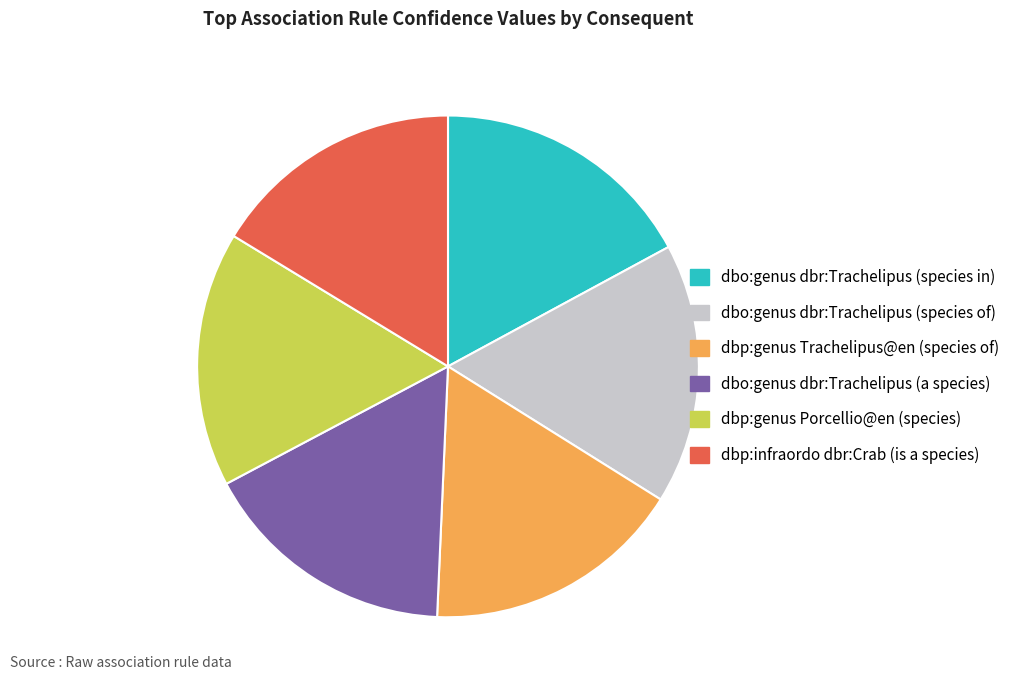

Is there a majority slice in this chart?

No